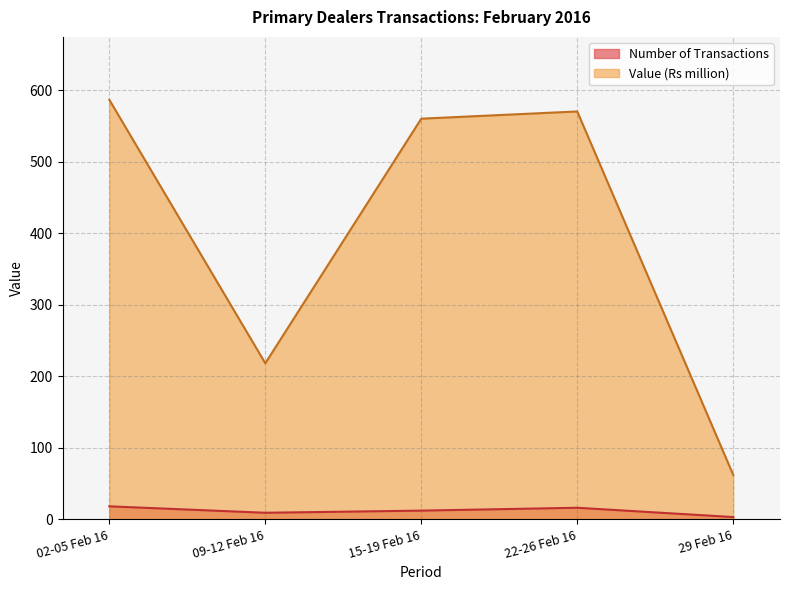

What is the label of the 4th point from the left?

22-26 Feb 16